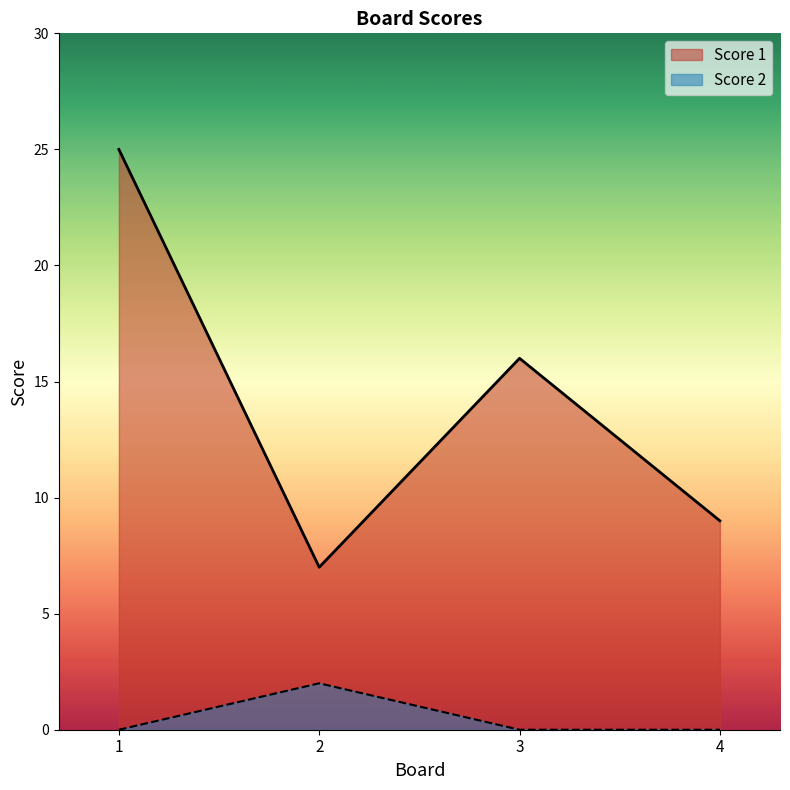

Which series has the largest total across all categories?

Score 1